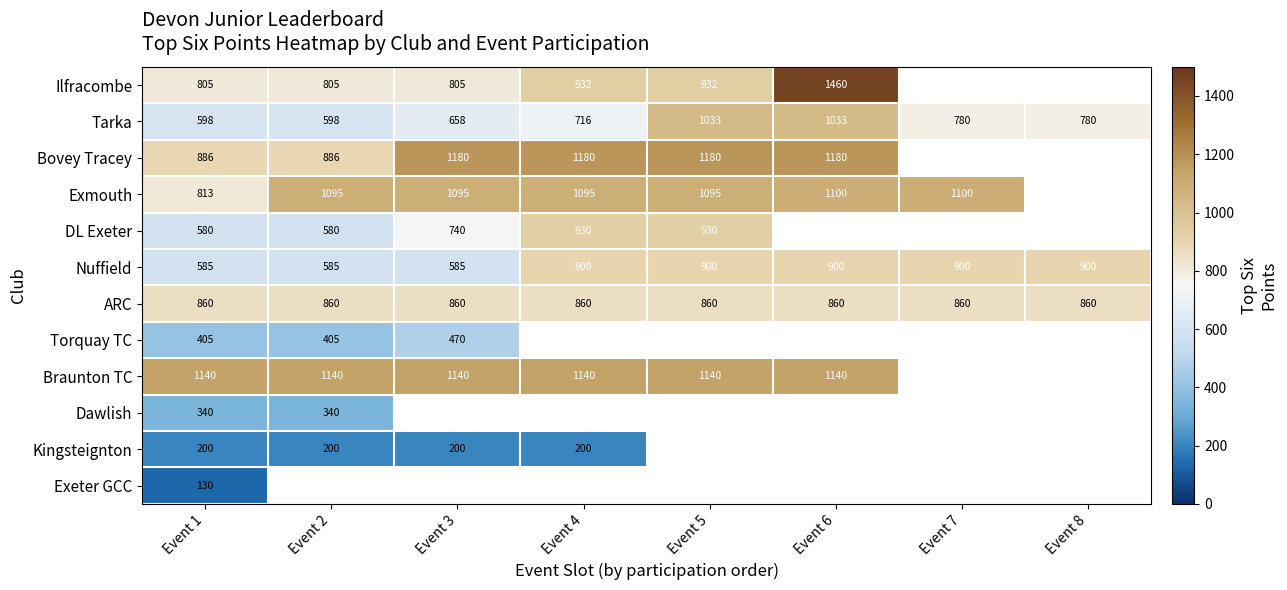

Is the value of ARC at Event 2 greater than the value of Braunton TC at Event 3?

No